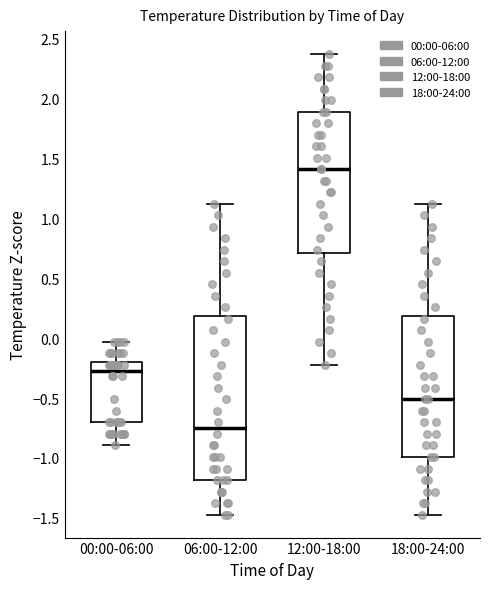

Which box's median line is the lowest?

06:00-12:00